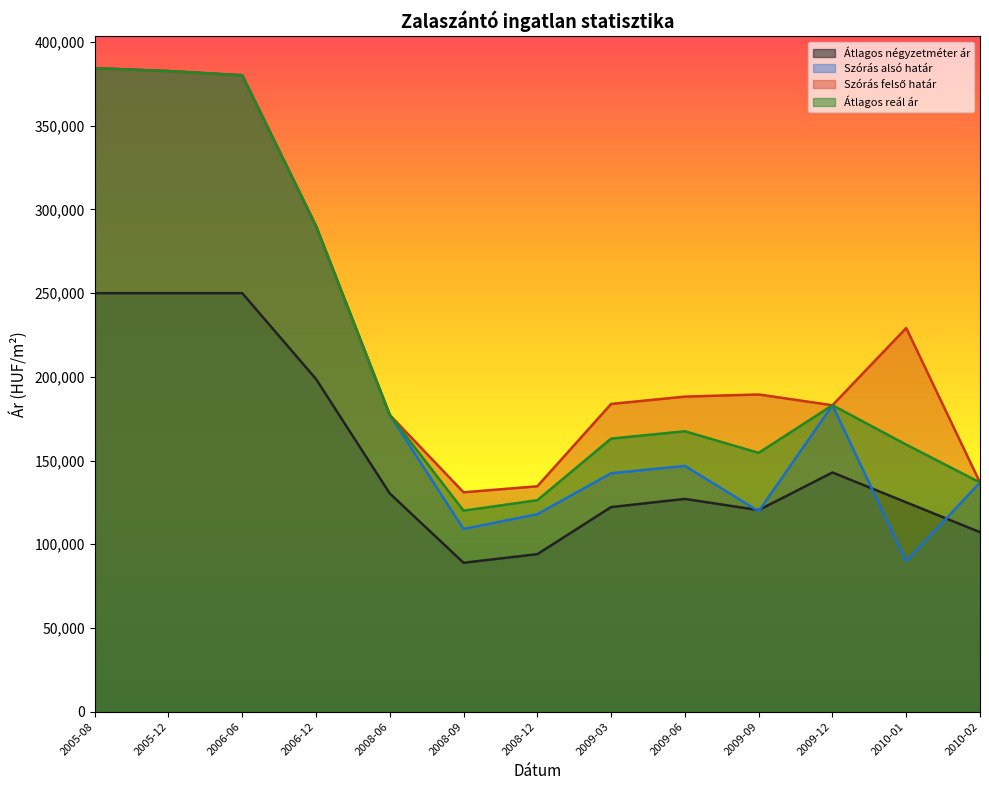

The Szórás alsó határ series shows 136872 at 2010-02. True or false?

True